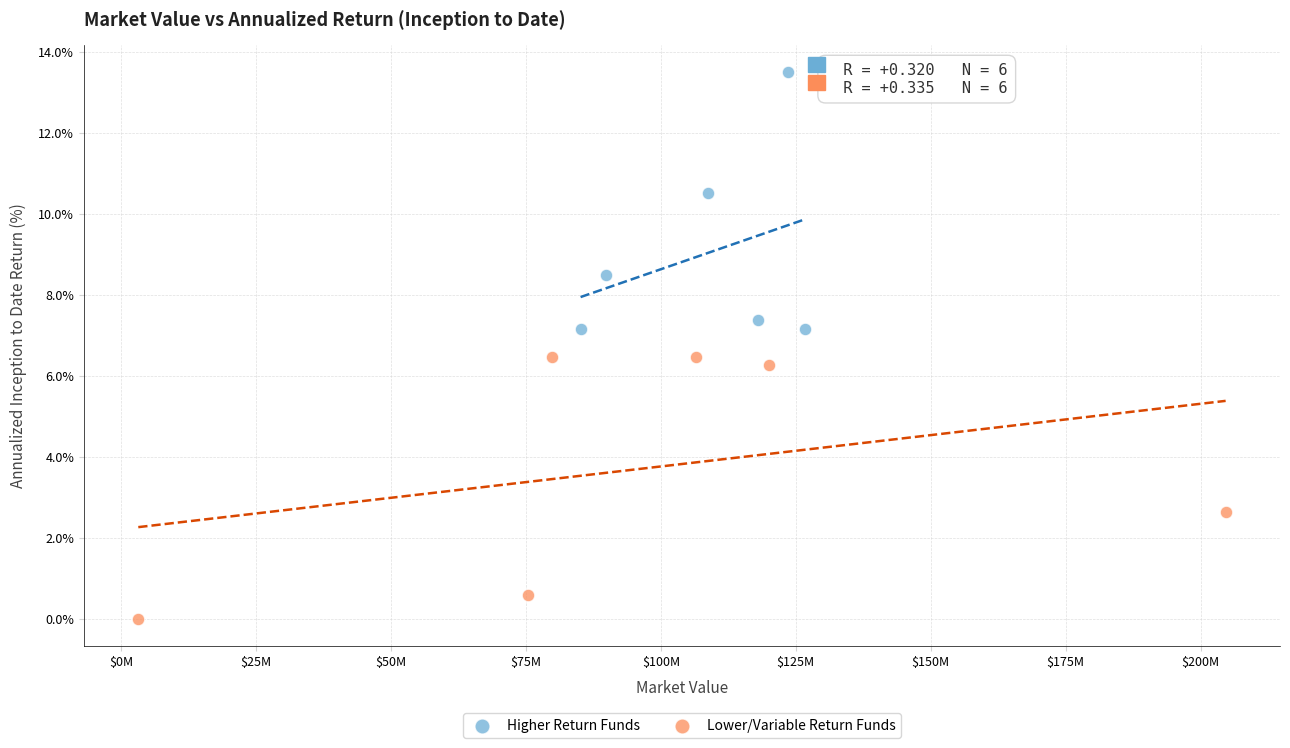

What are all the series names shown in the legend?

Higher Return Funds, Lower/Variable Return Funds